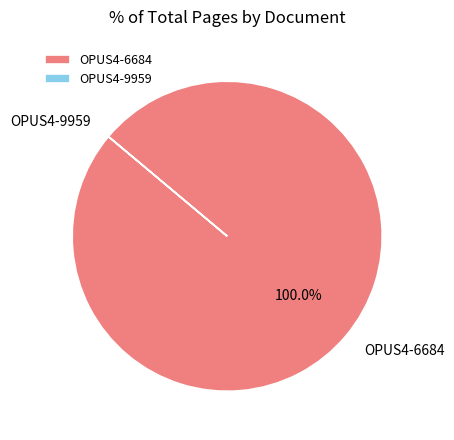

What is the largest slice in the pie chart?

OPUS4-6684